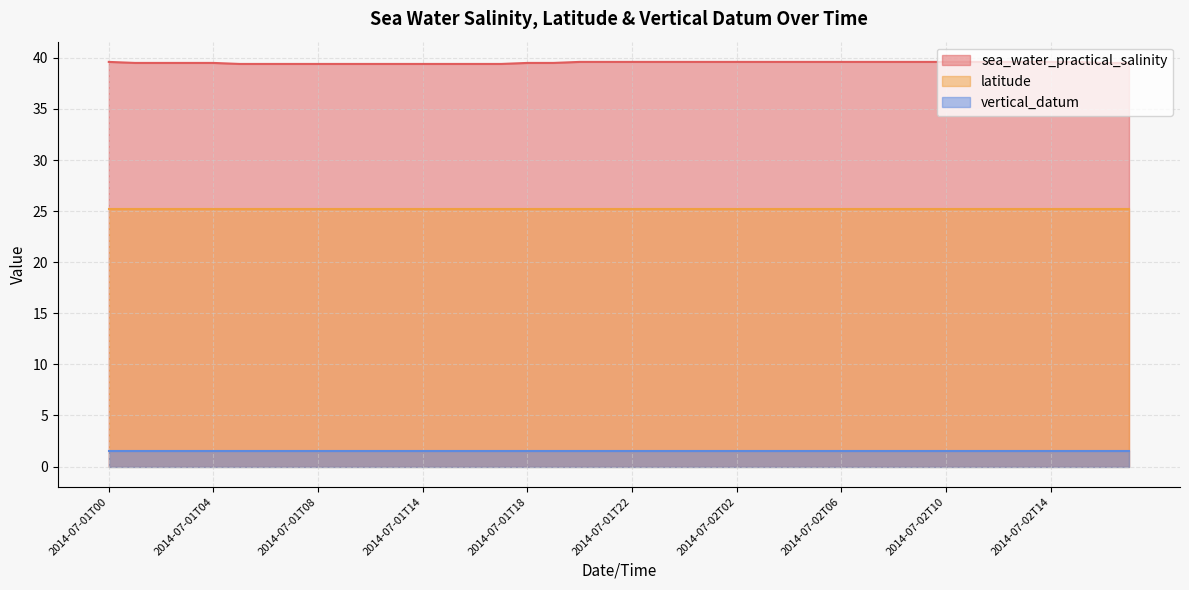

What is the label of the 14th point from the right?

2014-07-02T04